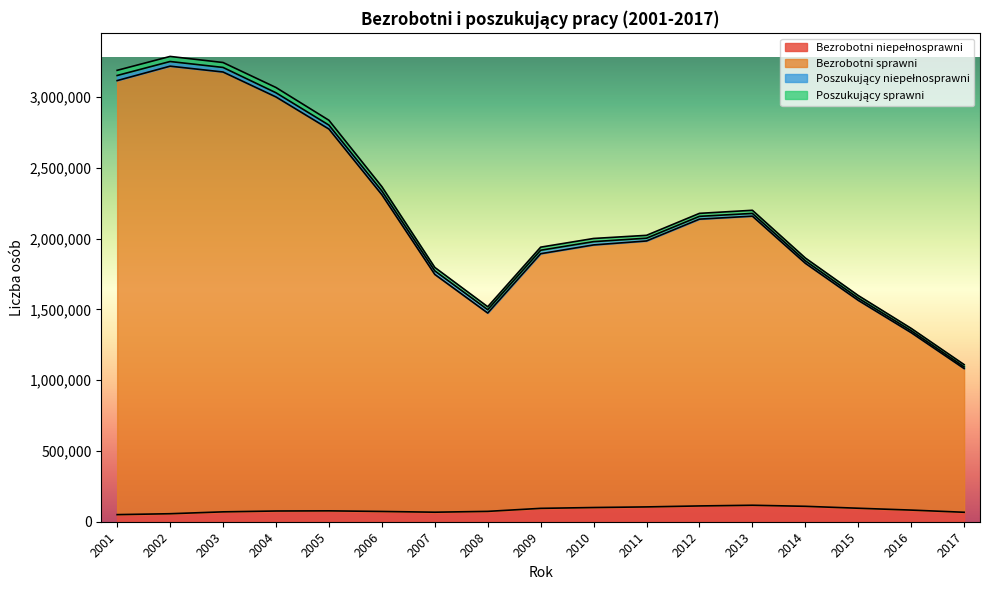

How many data points in Bezrobotni niepełnosprawni are less than 76834?

8